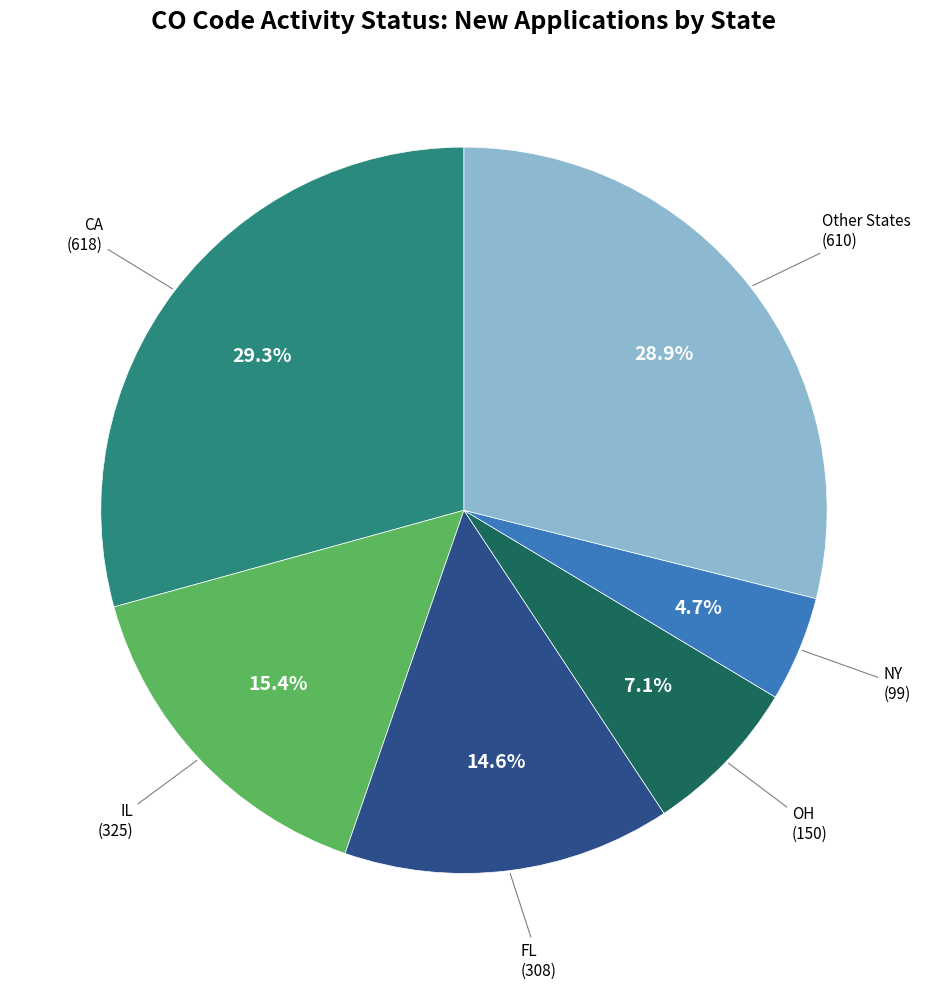

Does any single category account for the majority?

No